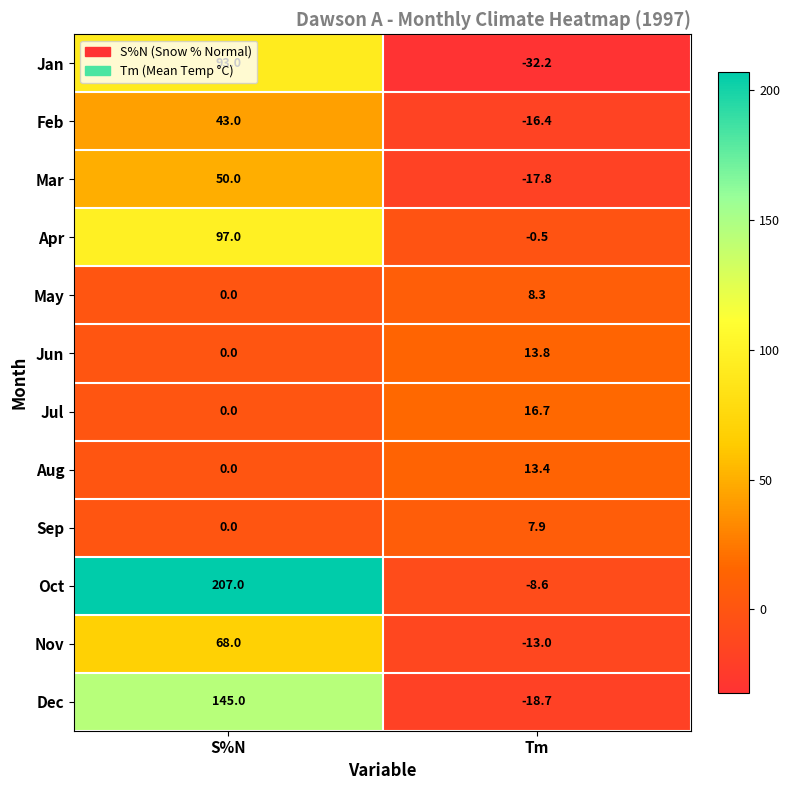

What is the difference between the Sep values at Tm and S%N?

7.9